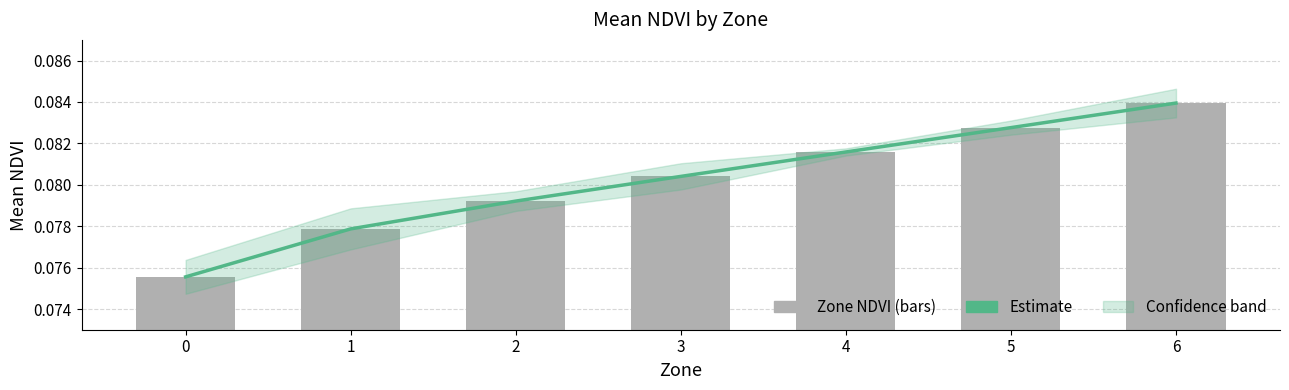

Is the value of Estimate at 6 greater than the value of Mean NDVI per Zone at 3?

Yes